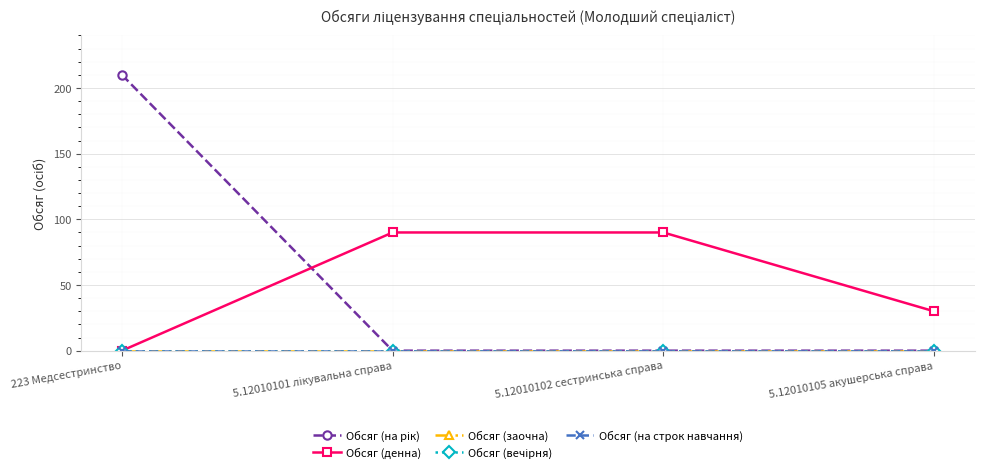

The Обсяг (вечірня) series shows 0 at 223 Медсестринство. True or false?

True